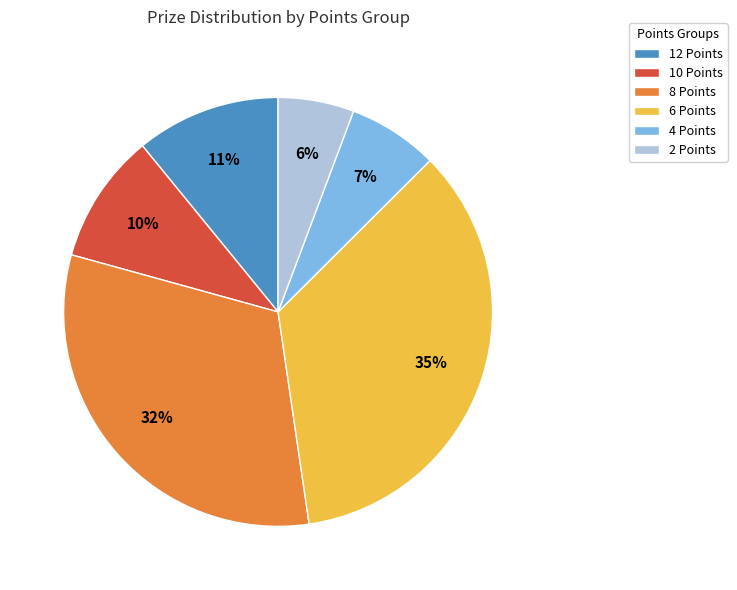

To the nearest percent, what is the average slice percentage?

17%